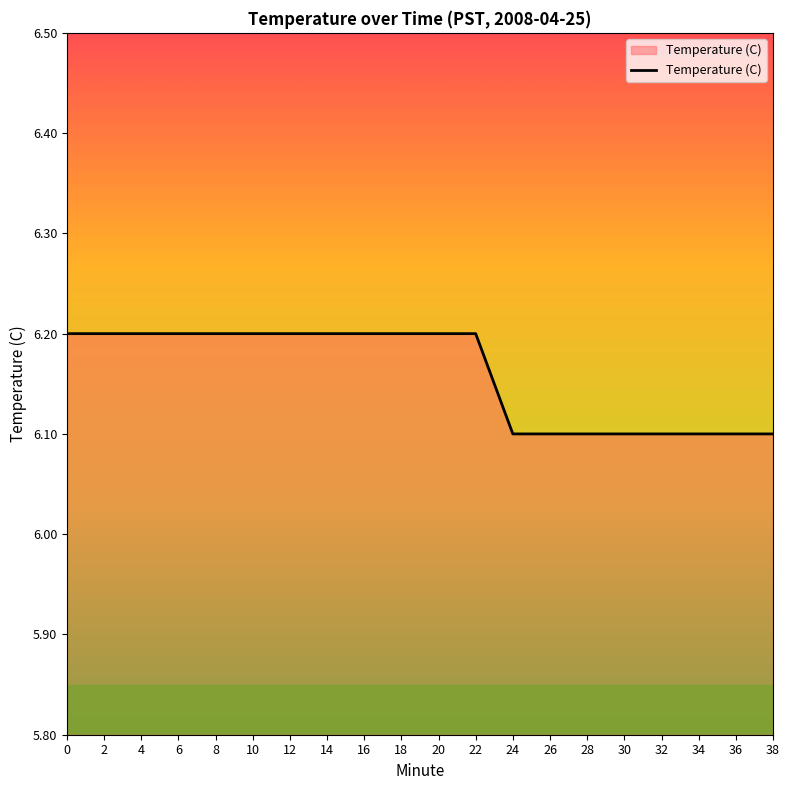

True or false: the data shows 6.2 at 16.

True